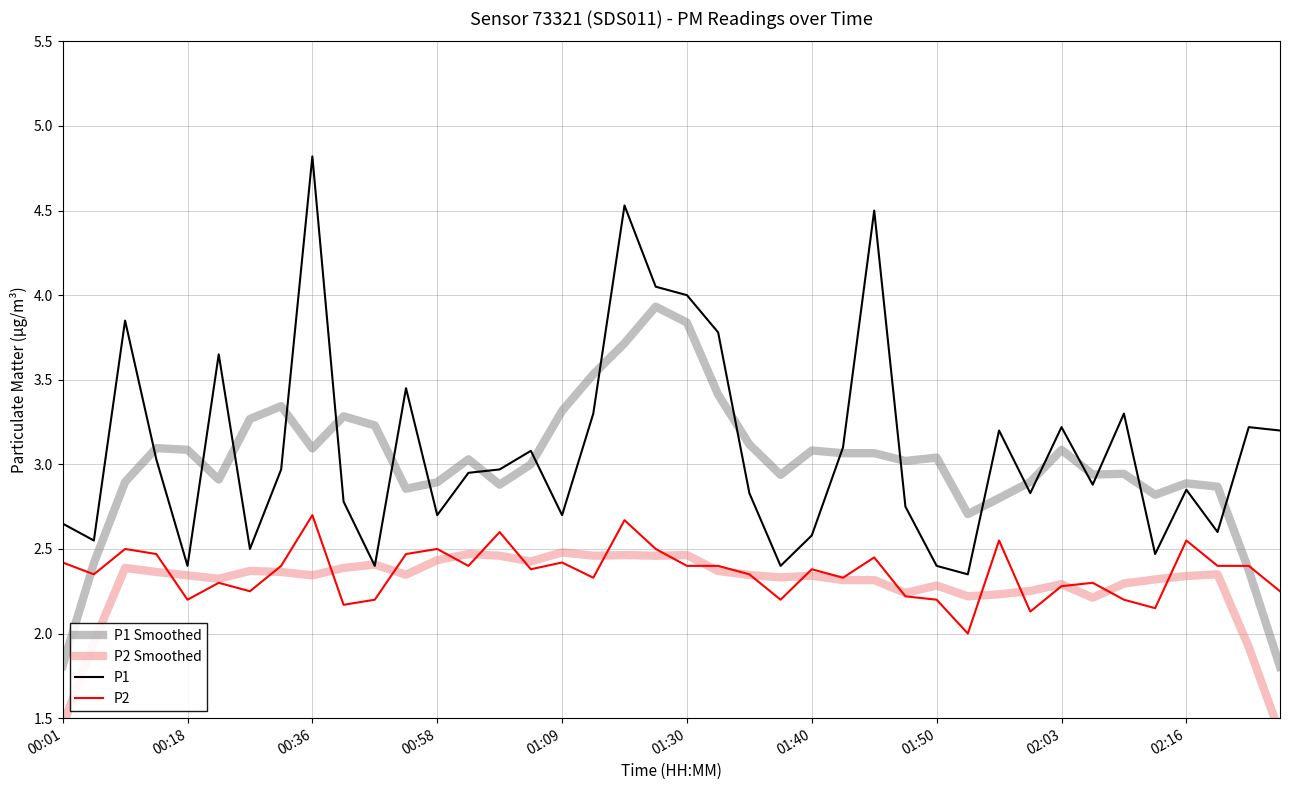

How many intersections are there between P1 and P2 Smoothed?

2